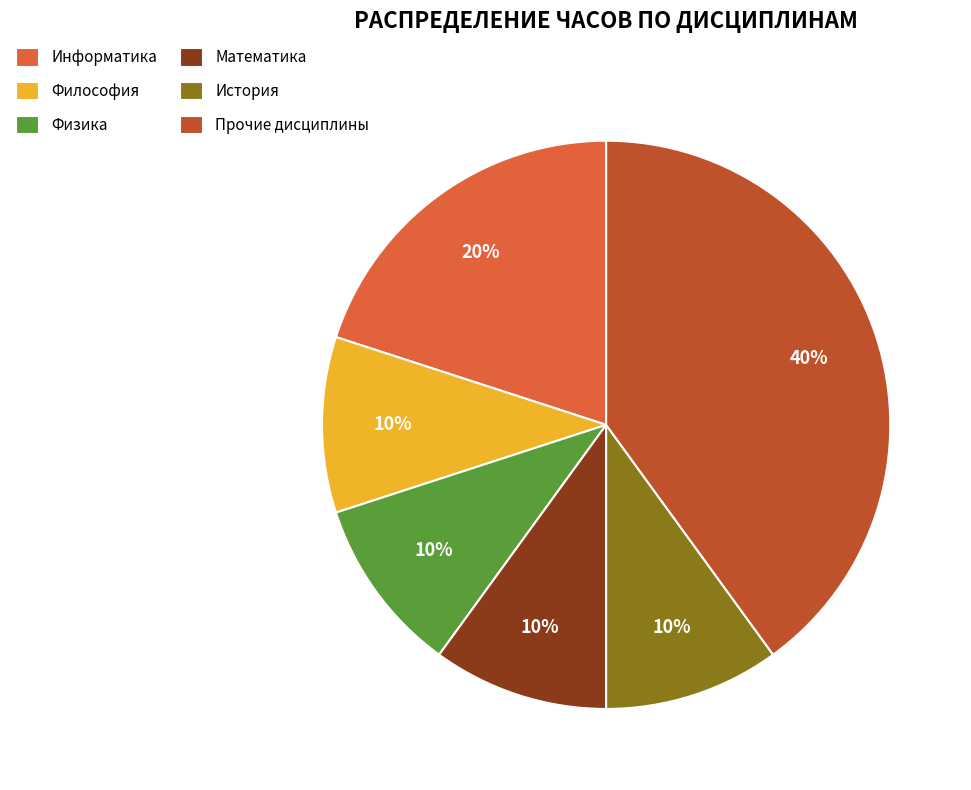

How many segments does this pie chart have?

6